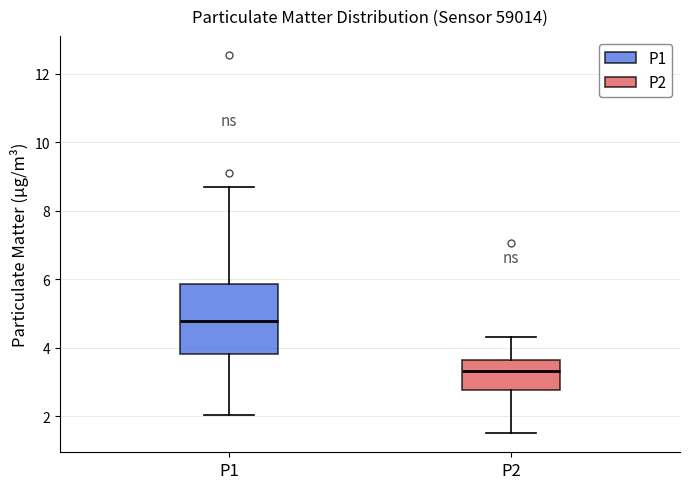

Reading left to right, transcribe this box plot: for each box, give where its median line is, the range the box spans, and where its two whiskers end, as read against the y-axis. The values are not printed on the chart, so give them approximately, as read against the axis.

P1: median 4.8, box 3.8 to 5.8, whiskers 2.0 to 8.8
P2: median 3.4, box 2.8 to 3.6, whiskers 1.6 to 4.4